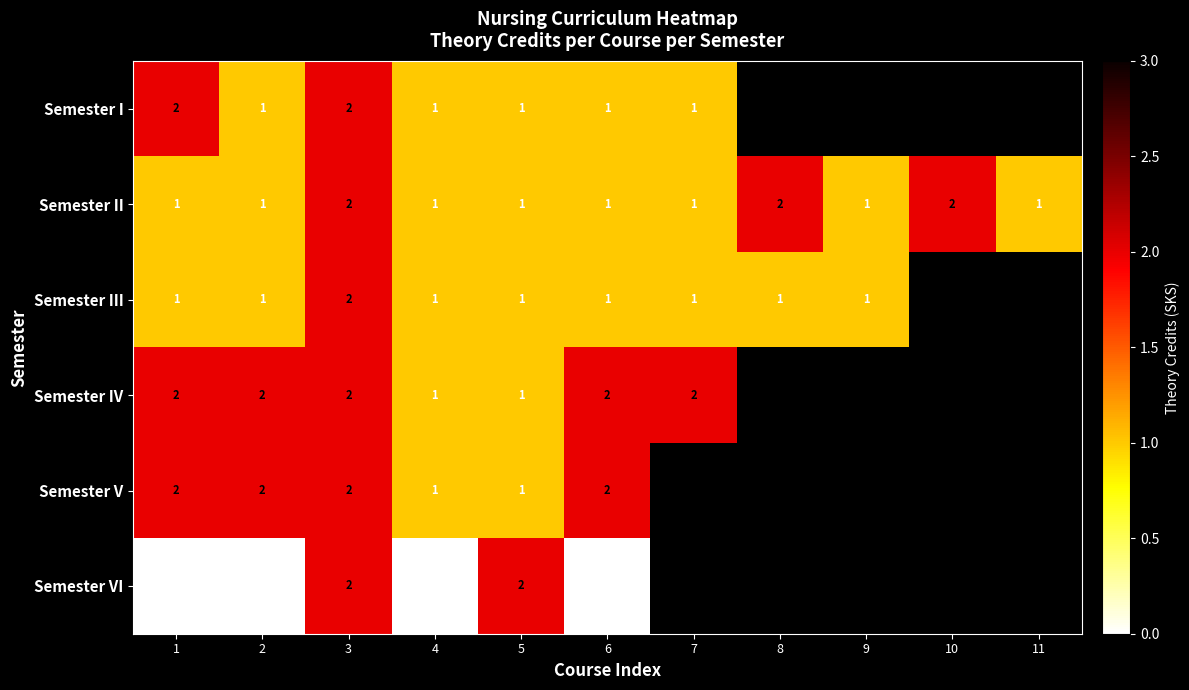

What is the total value across all series at 5?

7